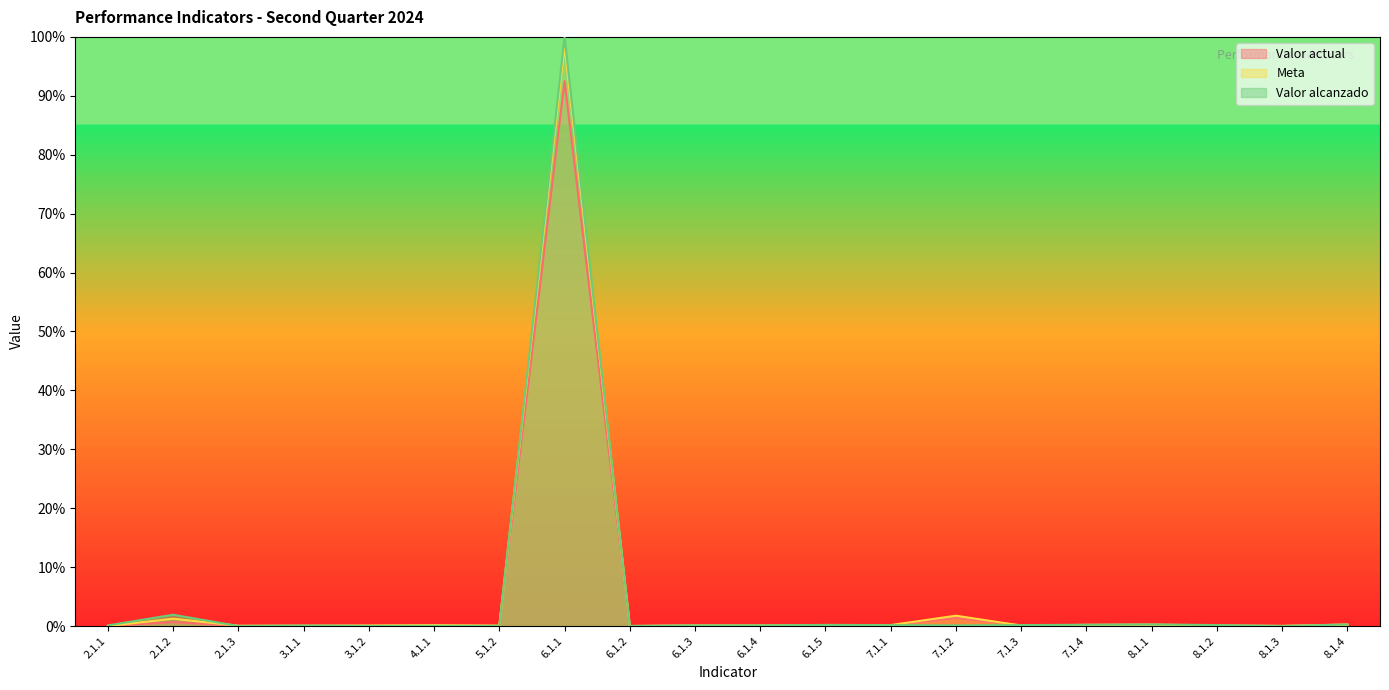

Reading right to left, what are all the values shown in this chart?

Valor actual: 0.3	0.0	0.1	0.3	0.2	0.1	1.4	0.2	0.2	0.1	0.1	0.0	92.5	0.0	0.1	0.1	0.0	0.0	0.7	0.0
Meta: 0.3	0.0	0.1	0.2	0.2	0.1	1.8	0.2	0.2	0.1	0.1	0.0	98.6	0.1	0.2	0.1	0.1	0.1	1.3	0.0
Valor alcanzado: 0.3	0.0	0.2	0.3	0.2	0.2	0.1	0.2	0.2	0.1	0.1	0.0	100.0	0.0	0.0	0.0	0.1	0.0	1.9	0.1